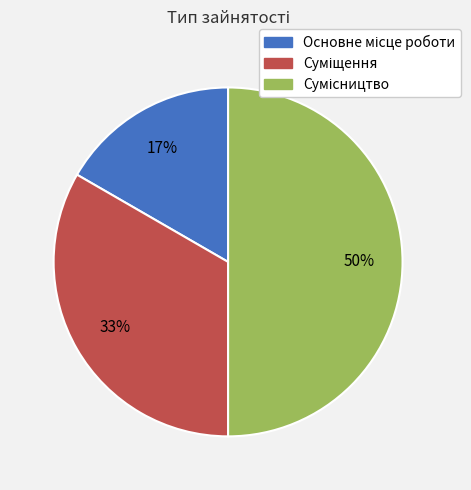

To the nearest percent, what is the average slice percentage?

33%